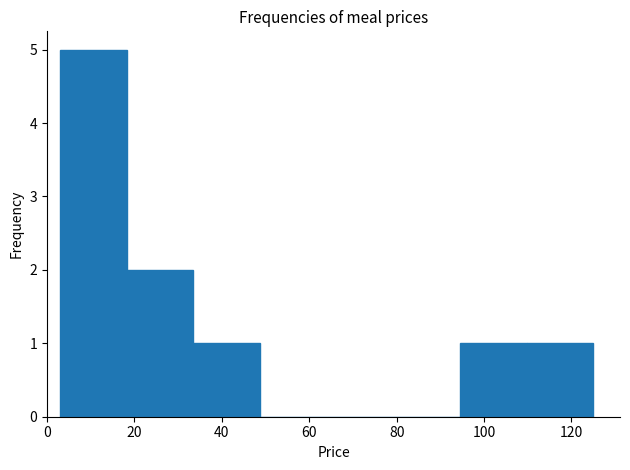

Which range on the x-axis has the tallest bar?

4 to 18